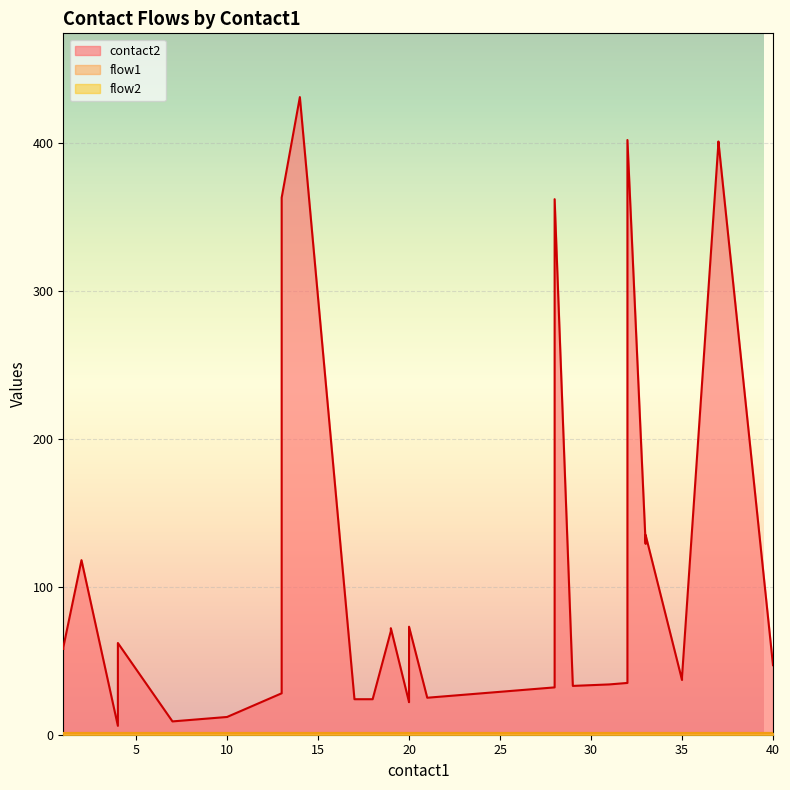

At how many categories does at least one series exceed 81?

10